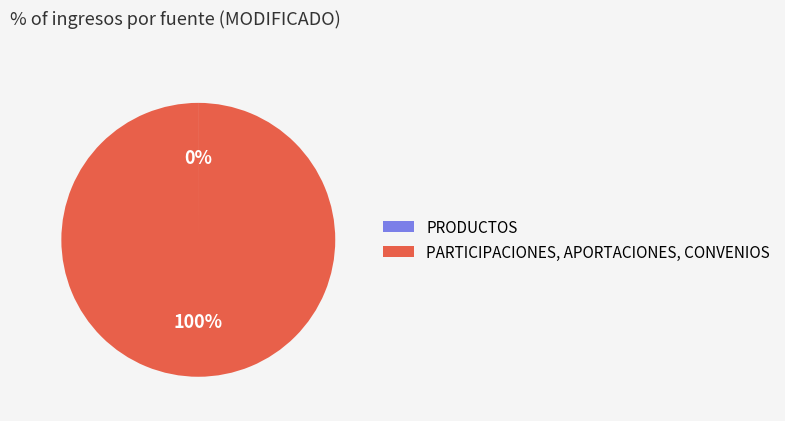

Which category has the biggest portion of the pie?

PARTICIPACIONES, APORTACIONES, CONVENIOS